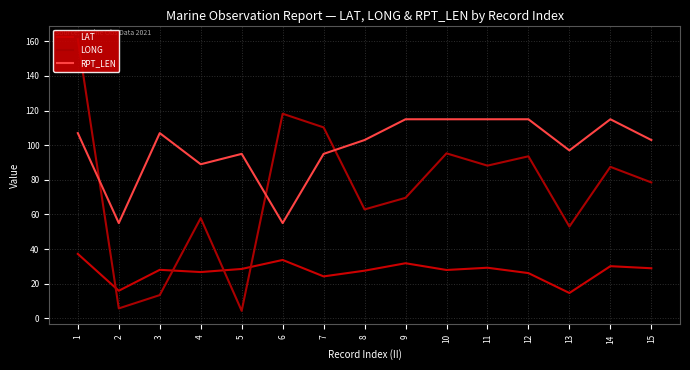

What is the value of the LONG point at the 11th from the left?

88.2